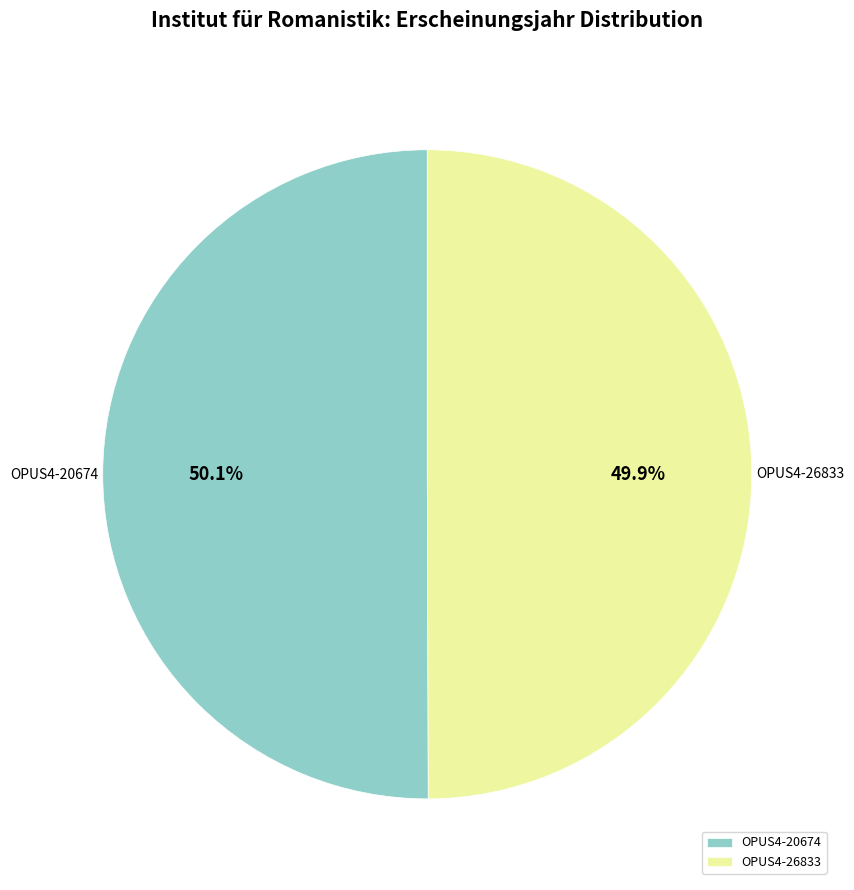

Approximately how many times larger is the value at OPUS4-26833 compared to OPUS4-20674?

1.0